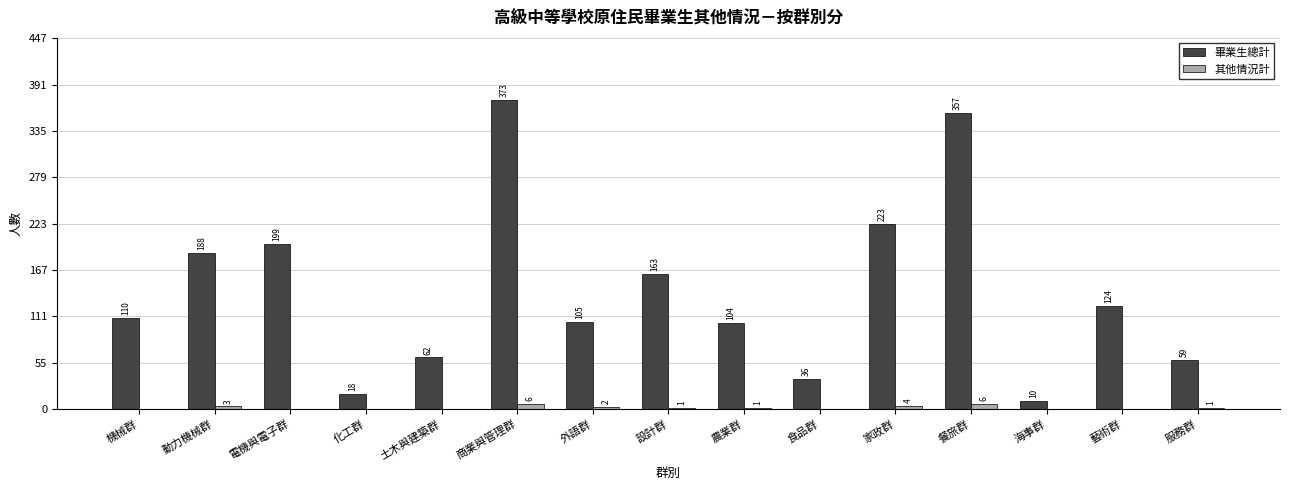

Does the chart contain stacked bars?

No